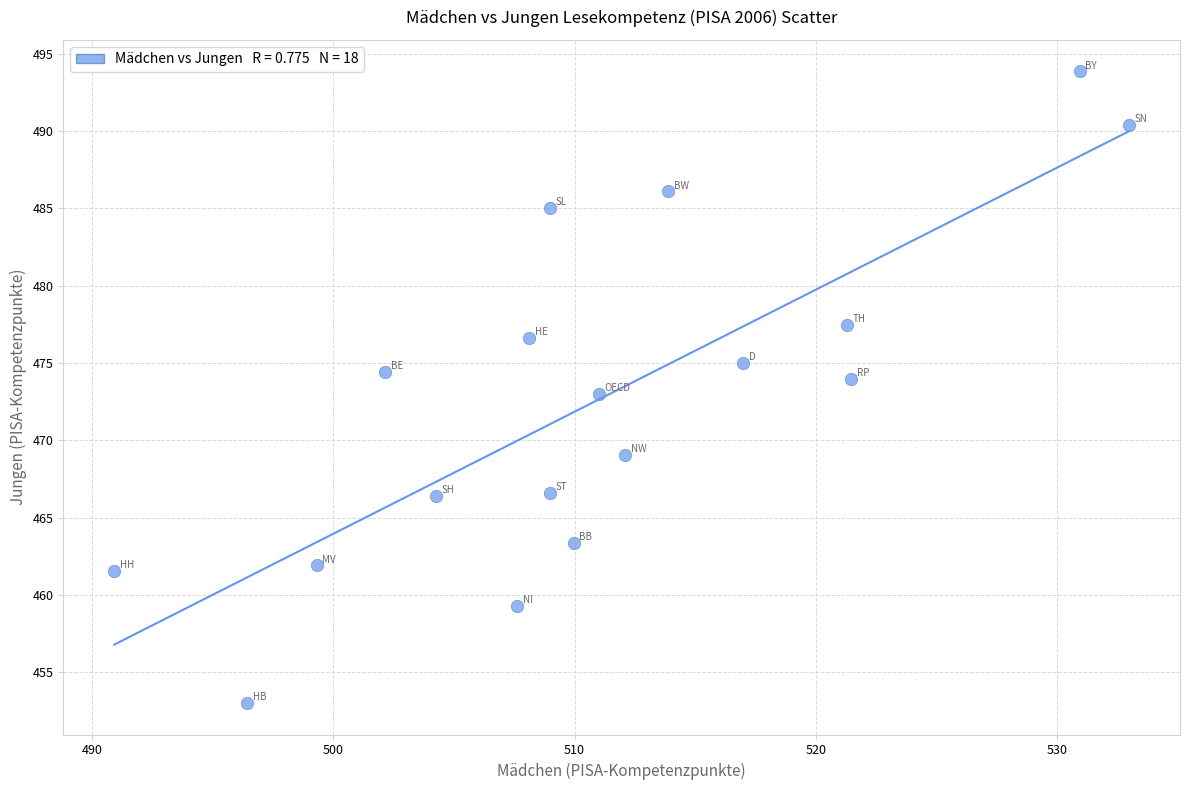

What is the range of Y values (max minus min)?

40.8